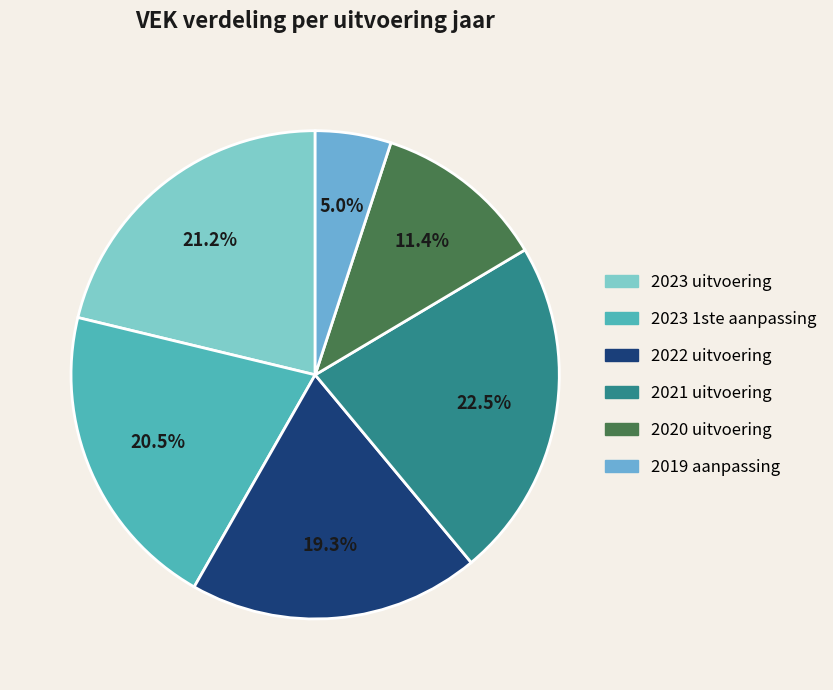

Count the number of slices in the pie.

6